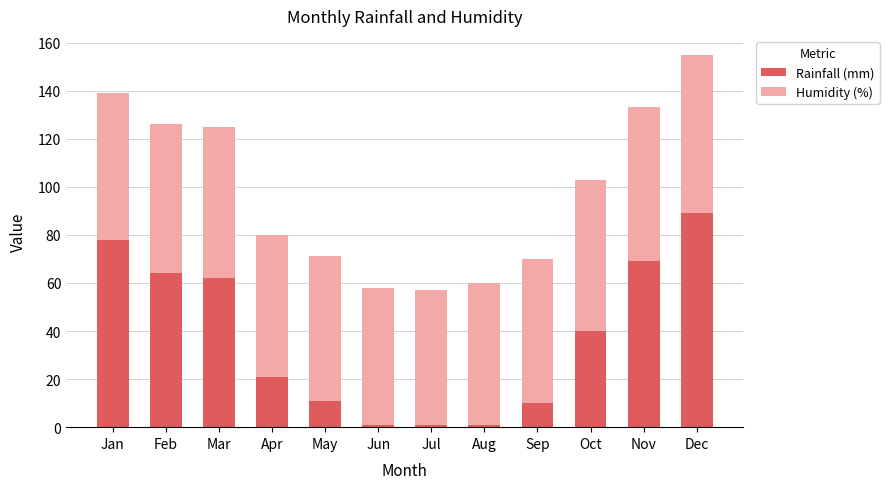

Read the Rainfall (mm) value at Dec.

89